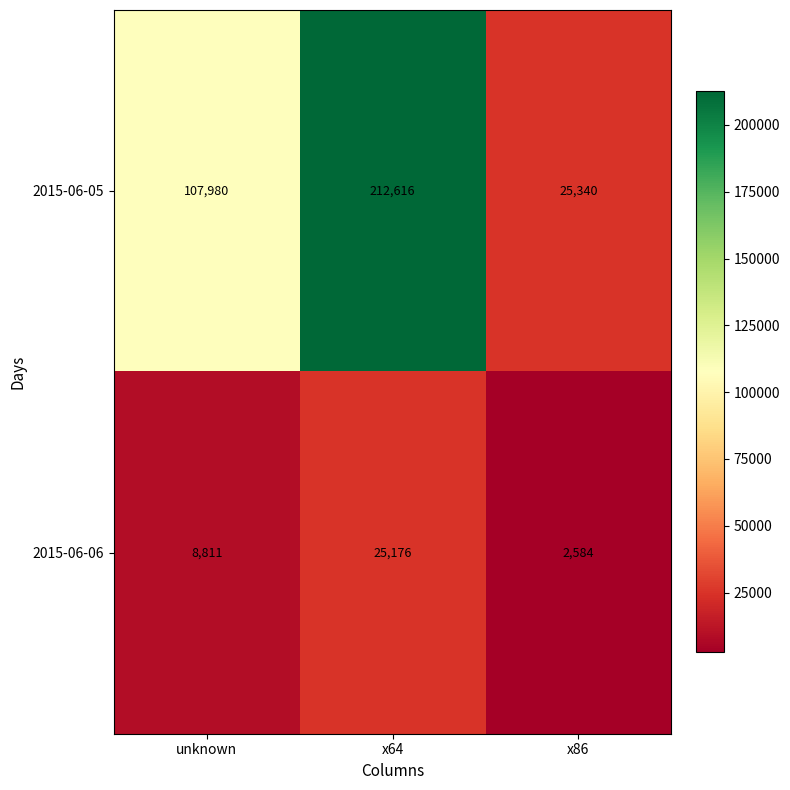

Rank the series by their maximum value, from highest to lowest.

2015-06-05, 2015-06-06